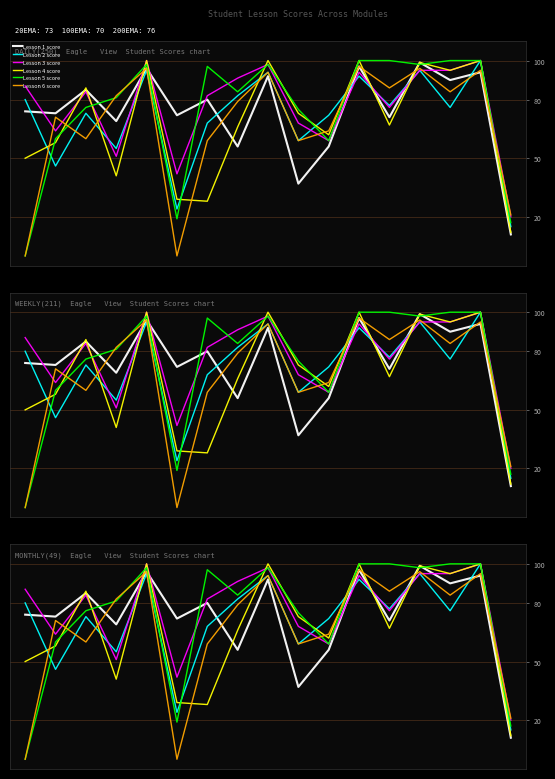

In Lesson 3 score, how many points are lower than both neighbors (excluding endpoints)?

5